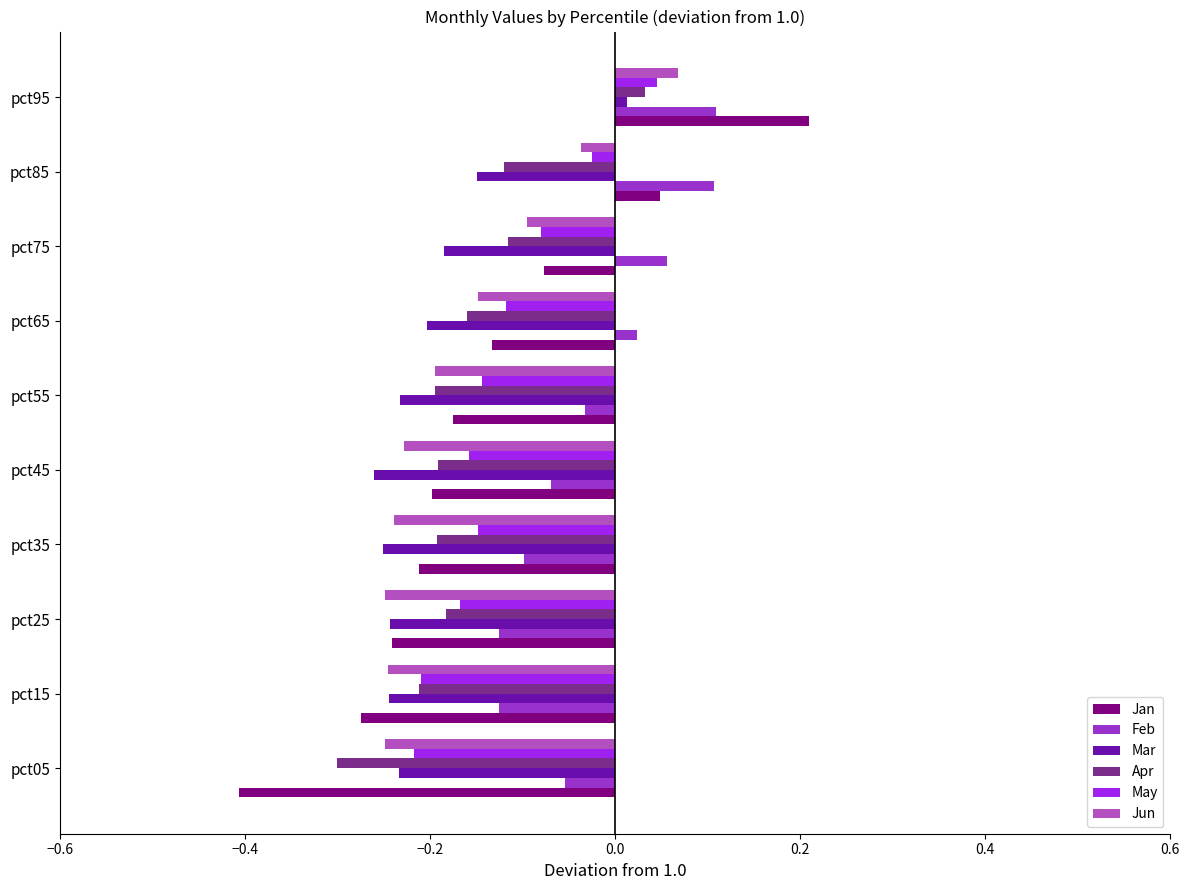

Where is Apr nearest to the value 0?

pct95